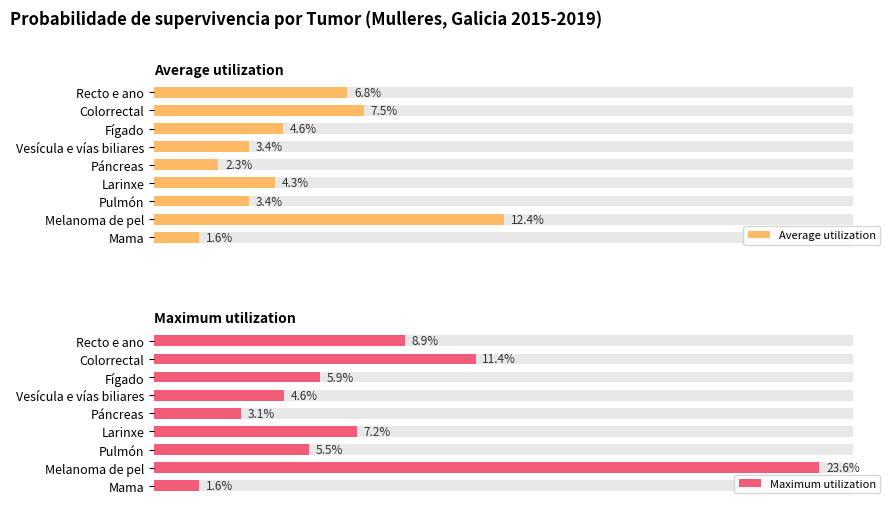

Are the bars horizontal?

Yes